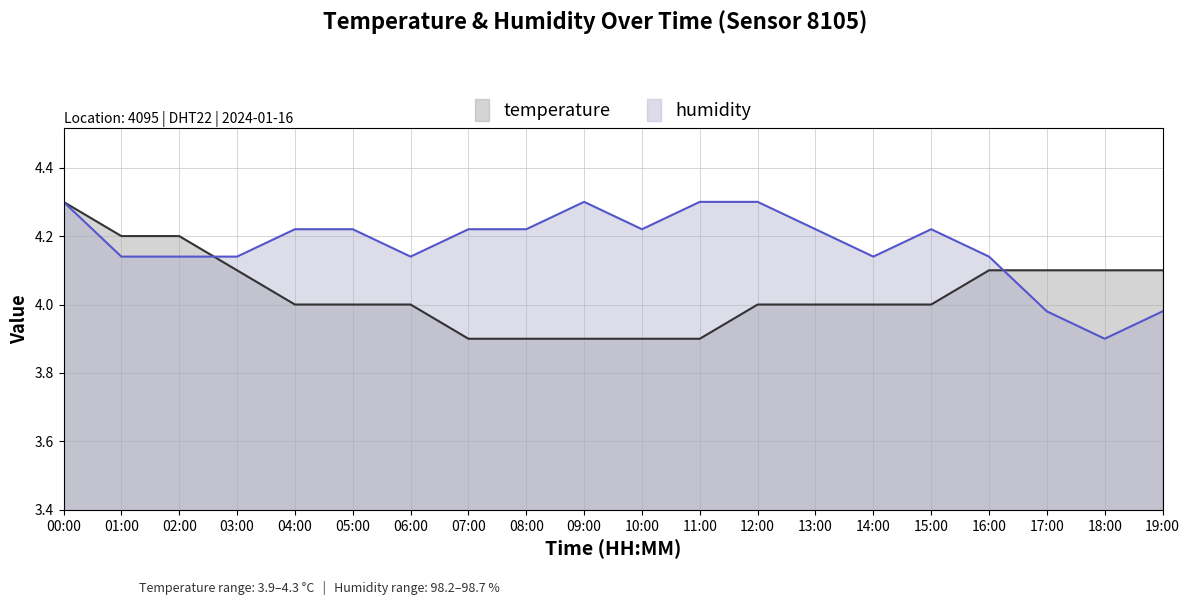

Between 12:00 and 06:00, which is larger?

12:00